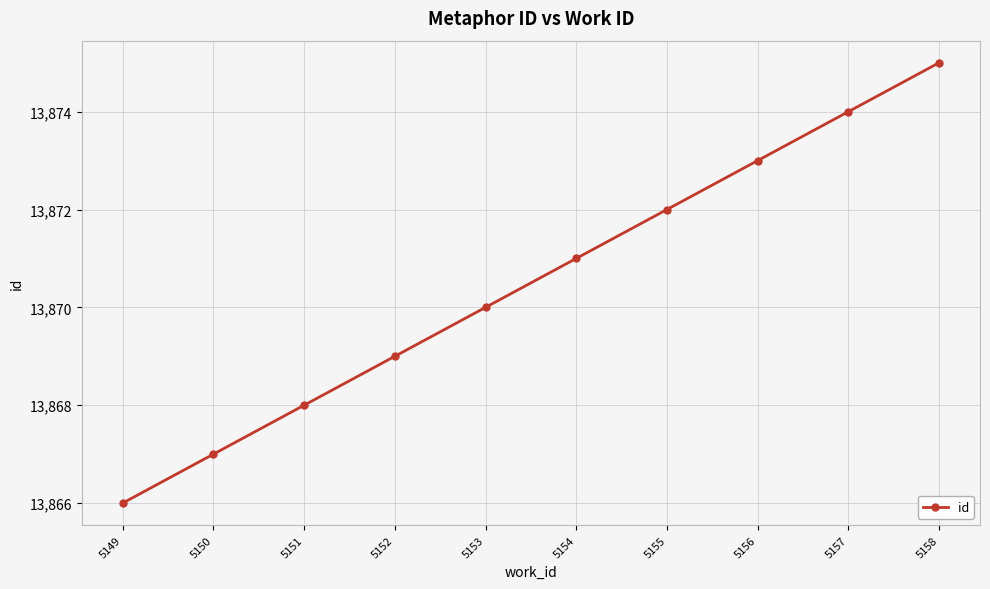

True or false: the data has more than 2 interior local peaks.

False